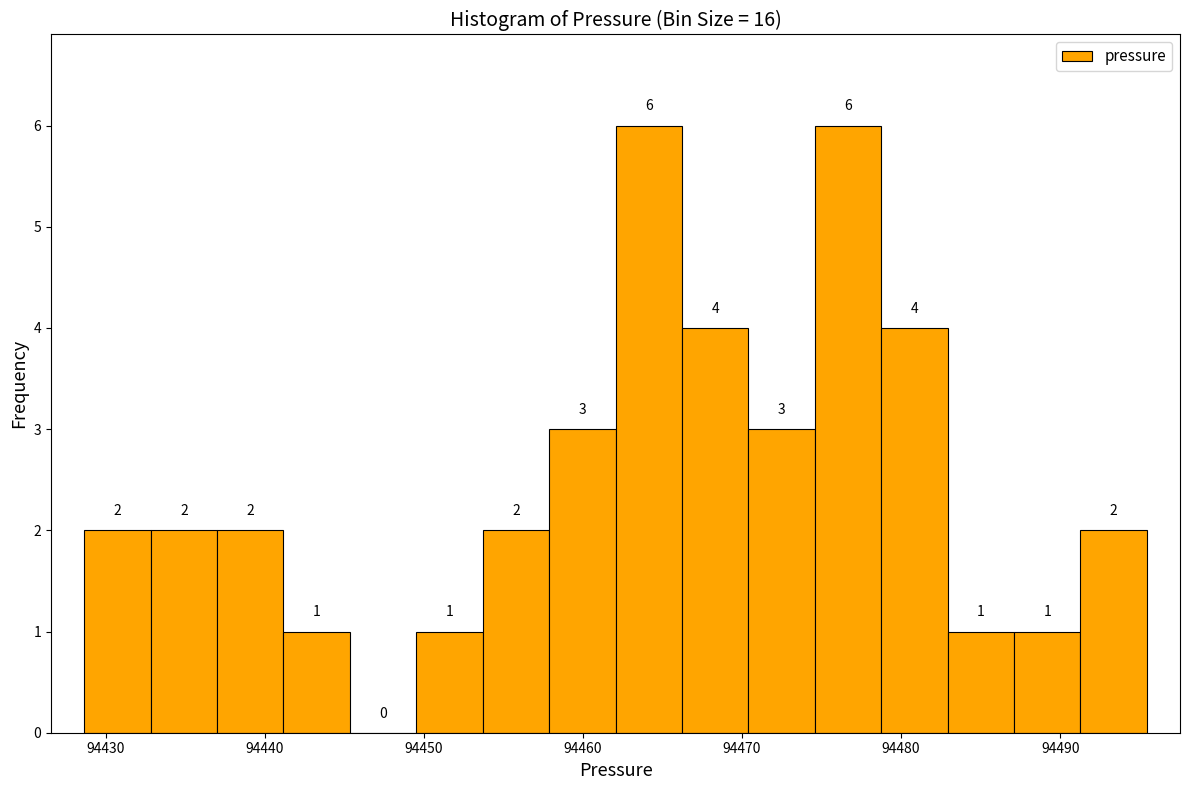

Reading left to right, transcribe this chart: for each bar, give the range it covers on the x-axis and its height. The bar edges are not printed on the chart, so give them approximately, as read against the axis.

94429 to 94433: 2
94433 to 94437: 2
94437 to 94441: 2
94441 to 94445: 1
94445 to 94450: 0
94450 to 94454: 1
94454 to 94458: 2
94458 to 94462: 3
94462 to 94466: 6
94466 to 94470: 4
94470 to 94475: 3
94475 to 94479: 6
94479 to 94483: 4
94483 to 94487: 1
94487 to 94491: 1
94491 to 94495: 2